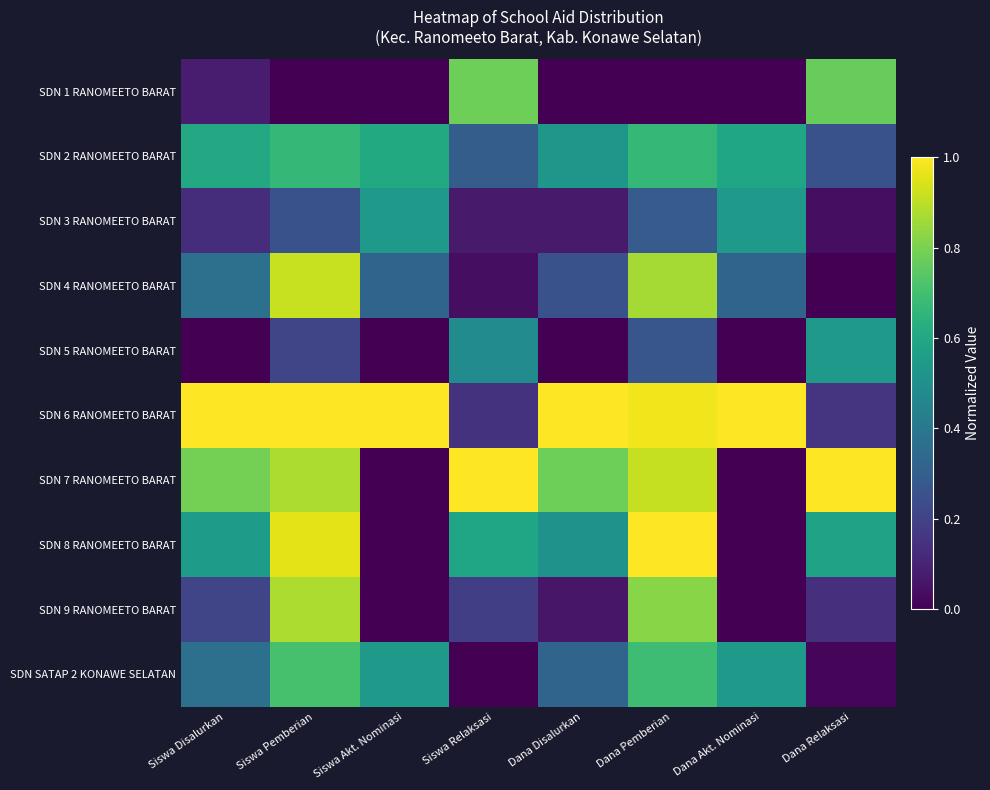

Reading left to right, list all the values displayed in this chart.

SDN 1 RANOMEETO BARAT: Siswa Disalurkan=0.1	Siswa Pemberian=0.0	Siswa Akt. Nominasi=0.0	Siswa Relaksasi=0.8	Dana Disalurkan=0.0	Dana Pemberian=0.0	Dana Akt. Nominasi=0.0	Dana Relaksasi=0.8
SDN 2 RANOMEETO BARAT: Siswa Disalurkan=0.6	Siswa Pemberian=0.7	Siswa Akt. Nominasi=0.6	Siswa Relaksasi=0.3	Dana Disalurkan=0.5	Dana Pemberian=0.7	Dana Akt. Nominasi=0.6	Dana Relaksasi=0.2
SDN 3 RANOMEETO BARAT: Siswa Disalurkan=0.1	Siswa Pemberian=0.2	Siswa Akt. Nominasi=0.5	Siswa Relaksasi=0.1	Dana Disalurkan=0.1	Dana Pemberian=0.3	Dana Akt. Nominasi=0.5	Dana Relaksasi=0.0
SDN 4 RANOMEETO BARAT: Siswa Disalurkan=0.4	Siswa Pemberian=0.9	Siswa Akt. Nominasi=0.3	Siswa Relaksasi=0.0	Dana Disalurkan=0.2	Dana Pemberian=0.9	Dana Akt. Nominasi=0.3	Dana Relaksasi=0.0
SDN 5 RANOMEETO BARAT: Siswa Disalurkan=0.0	Siswa Pemberian=0.2	Siswa Akt. Nominasi=0.0	Siswa Relaksasi=0.5	Dana Disalurkan=0.0	Dana Pemberian=0.3	Dana Akt. Nominasi=0.0	Dana Relaksasi=0.5
SDN 6 RANOMEETO BARAT: Siswa Disalurkan=1.0	Siswa Pemberian=1.0	Siswa Akt. Nominasi=1.0	Siswa Relaksasi=0.1	Dana Disalurkan=1.0	Dana Pemberian=1.0	Dana Akt. Nominasi=1.0	Dana Relaksasi=0.2
SDN 7 RANOMEETO BARAT: Siswa Disalurkan=0.8	Siswa Pemberian=0.9	Siswa Akt. Nominasi=0.0	Siswa Relaksasi=1.0	Dana Disalurkan=0.8	Dana Pemberian=0.9	Dana Akt. Nominasi=0.0	Dana Relaksasi=1.0
SDN 8 RANOMEETO BARAT: Siswa Disalurkan=0.6	Siswa Pemberian=1.0	Siswa Akt. Nominasi=0.0	Siswa Relaksasi=0.6	Dana Disalurkan=0.5	Dana Pemberian=1.0	Dana Akt. Nominasi=0.0	Dana Relaksasi=0.6
SDN 9 RANOMEETO BARAT: Siswa Disalurkan=0.2	Siswa Pemberian=0.9	Siswa Akt. Nominasi=0.0	Siswa Relaksasi=0.2	Dana Disalurkan=0.1	Dana Pemberian=0.8	Dana Akt. Nominasi=0.0	Dana Relaksasi=0.1
SDN SATAP 2 KONAWE SELATAN: Siswa Disalurkan=0.4	Siswa Pemberian=0.7	Siswa Akt. Nominasi=0.5	Siswa Relaksasi=0.0	Dana Disalurkan=0.3	Dana Pemberian=0.7	Dana Akt. Nominasi=0.5	Dana Relaksasi=0.0